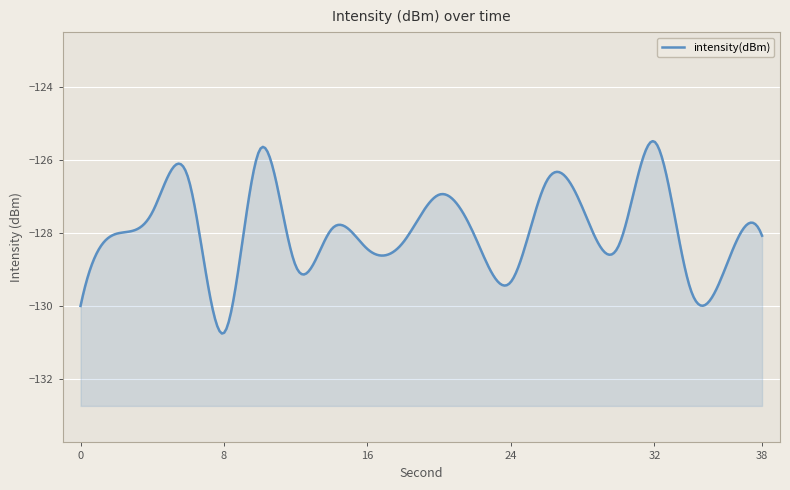

Rank the categories by value from lowest to highest.

8, 0, 34, 24, 12, 36, 16, 30, 18, 22, 38, 2, 14, 4, 28, 20, 26, 6, 10, 32